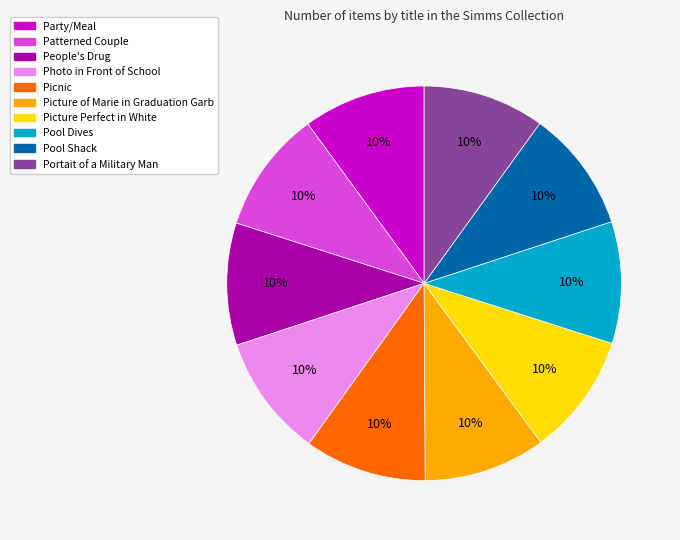

Does Picture of Marie in Graduation Garb account for over 50% of the chart?

No